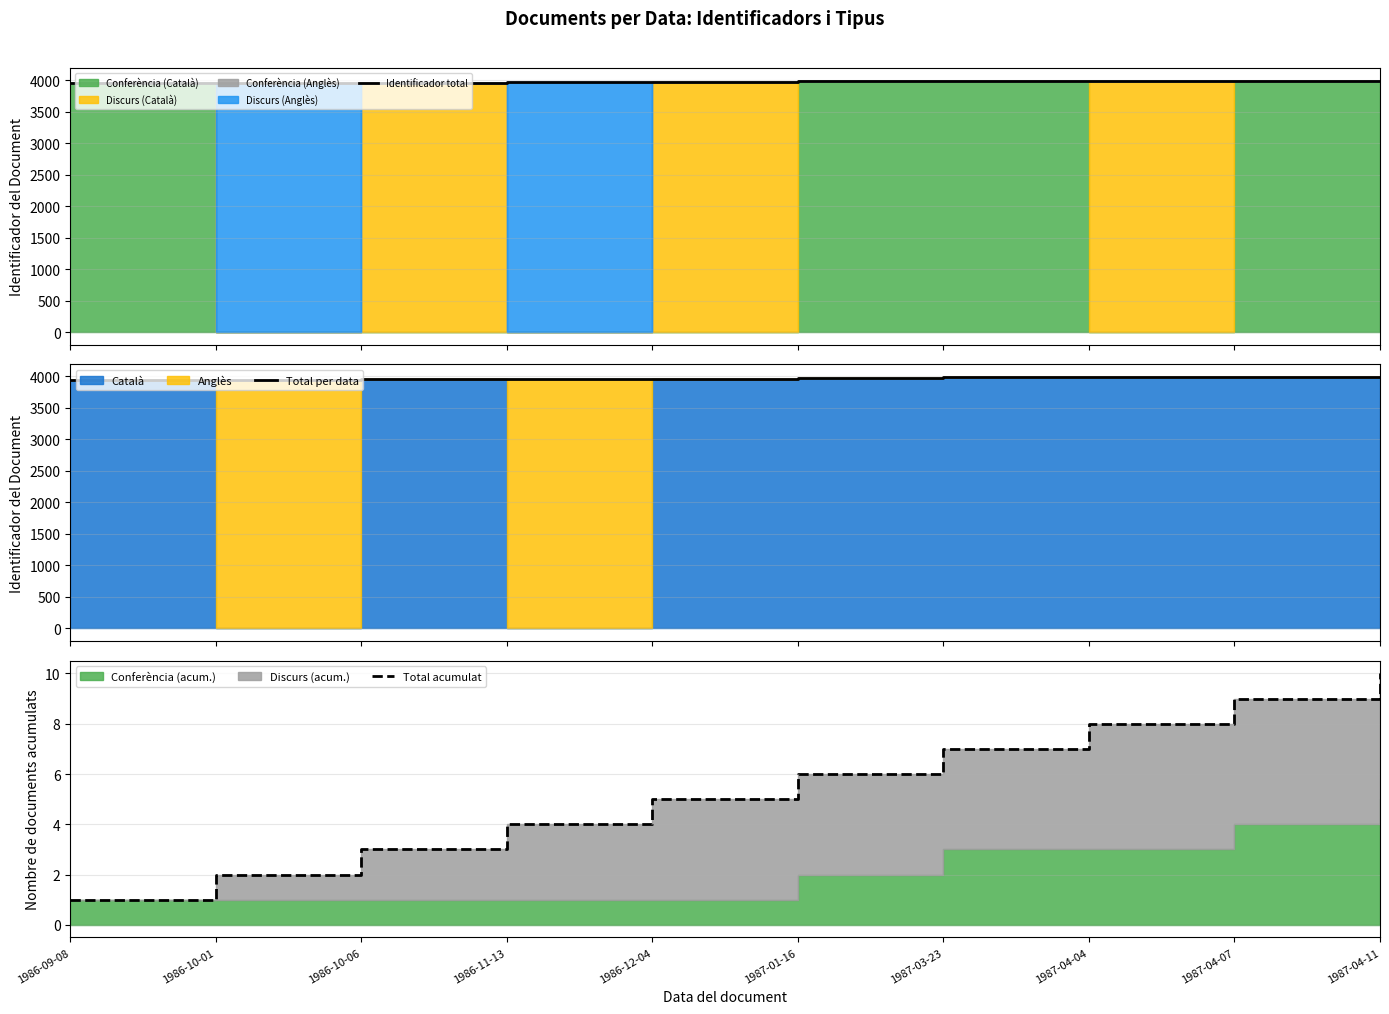

Reading left to right, what are all the values shown in this chart?

Identificador total: 1986-09-08=3947	1986-10-01=3951	1986-10-06=3953	1986-11-13=3963	1986-12-04=3967	1987-01-16=3979	1987-03-23=3986	1987-04-04=3988	1987-04-07=3990	1987-04-11=3991
Total per data: 1986-09-08=3947	1986-10-01=3951	1986-10-06=3953	1986-11-13=3963	1986-12-04=3967	1987-01-16=3979	1987-03-23=3986	1987-04-04=3988	1987-04-07=3990	1987-04-11=3991
Total acumulat: 1986-09-08=1	1986-10-01=2	1986-10-06=3	1986-11-13=4	1986-12-04=5	1987-01-16=6	1987-03-23=7	1987-04-04=8	1987-04-07=9	1987-04-11=10